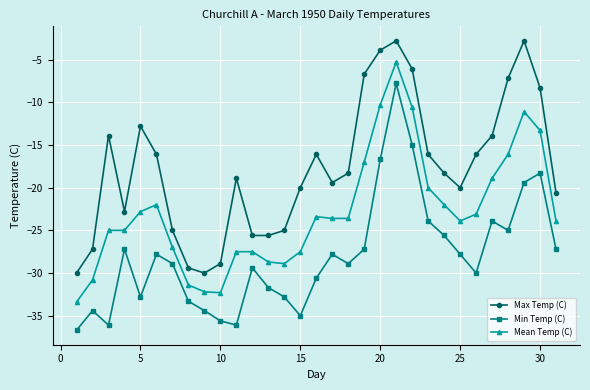

Which series has the largest range (max minus min)?

Min Temp (C)